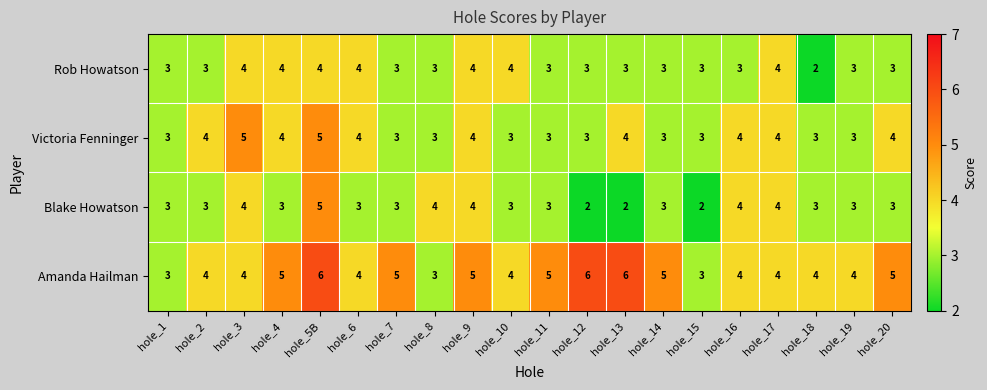

What is the smallest value displayed?

2